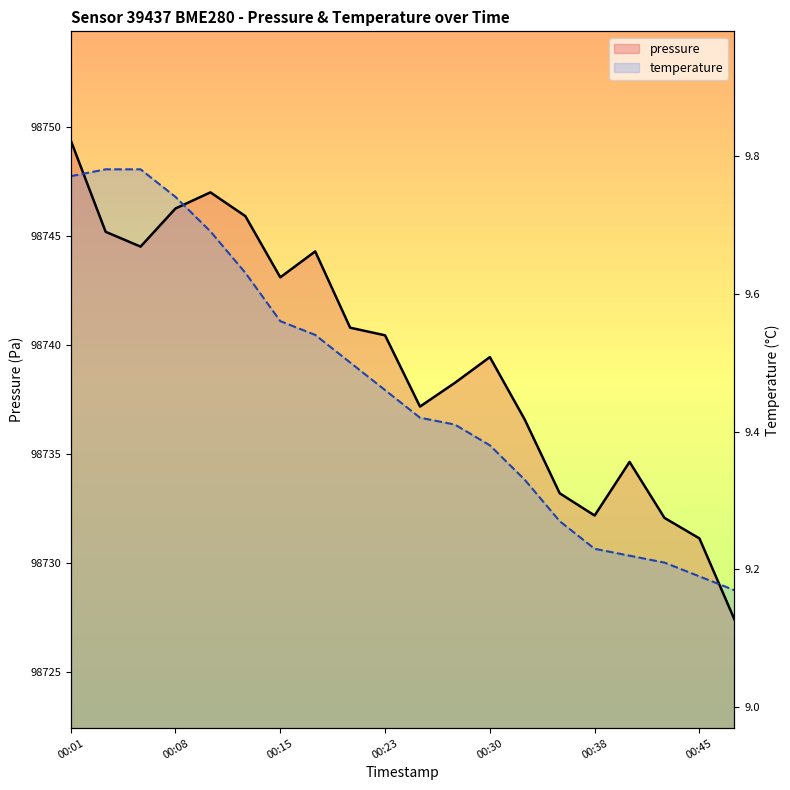

Which series changed the most between 00:15 and 00:30?

temperature